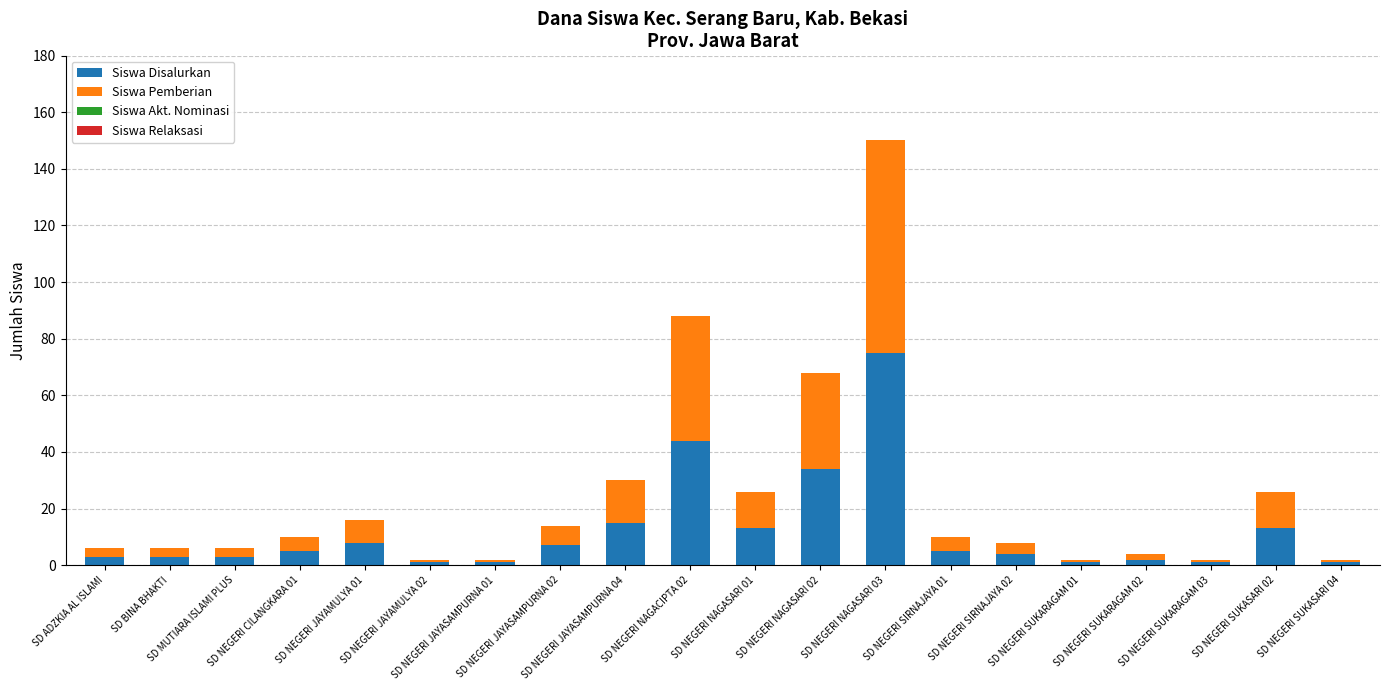

What is the difference between the second highest and second lowest values in the Siswa Disalurkan series?

43